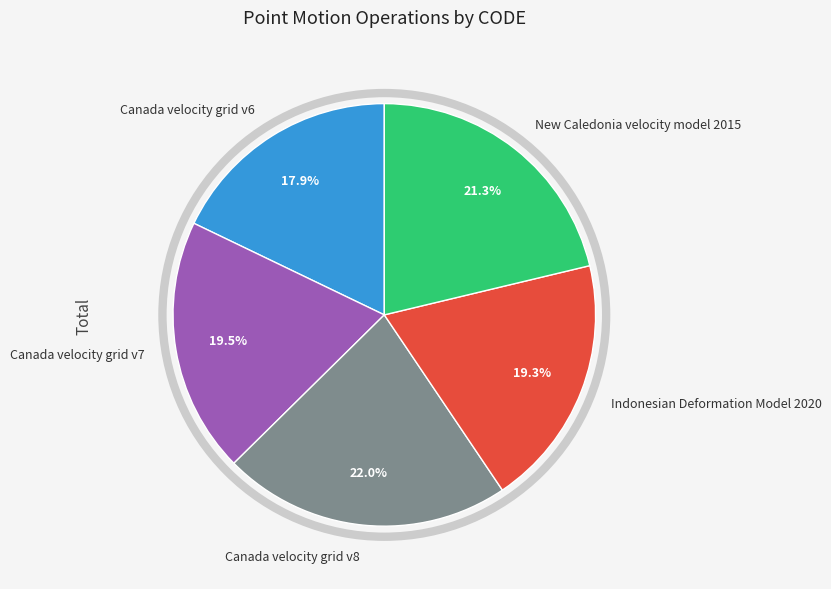

What is the ratio of the value at New Caledonia velocity model 2015 to the value at Canada velocity grid v8?

1.0